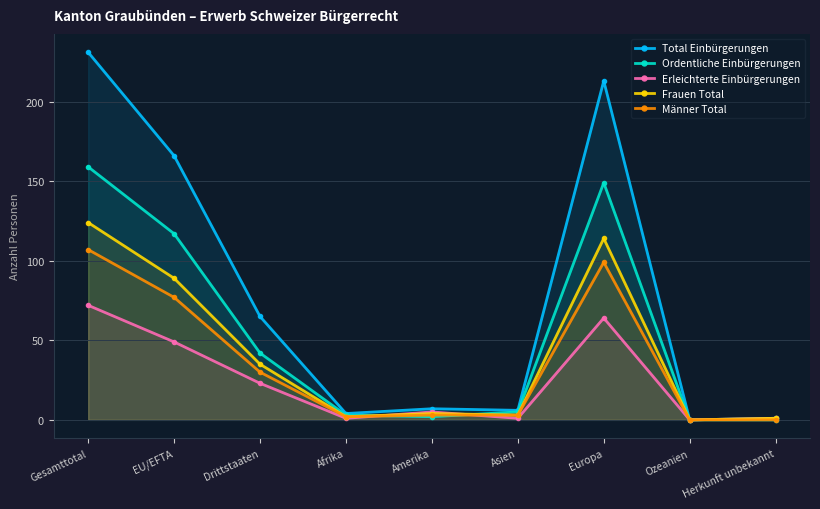

Where is Erleichterte Einbürgerungen nearest to the value 36?

EU/EFTA